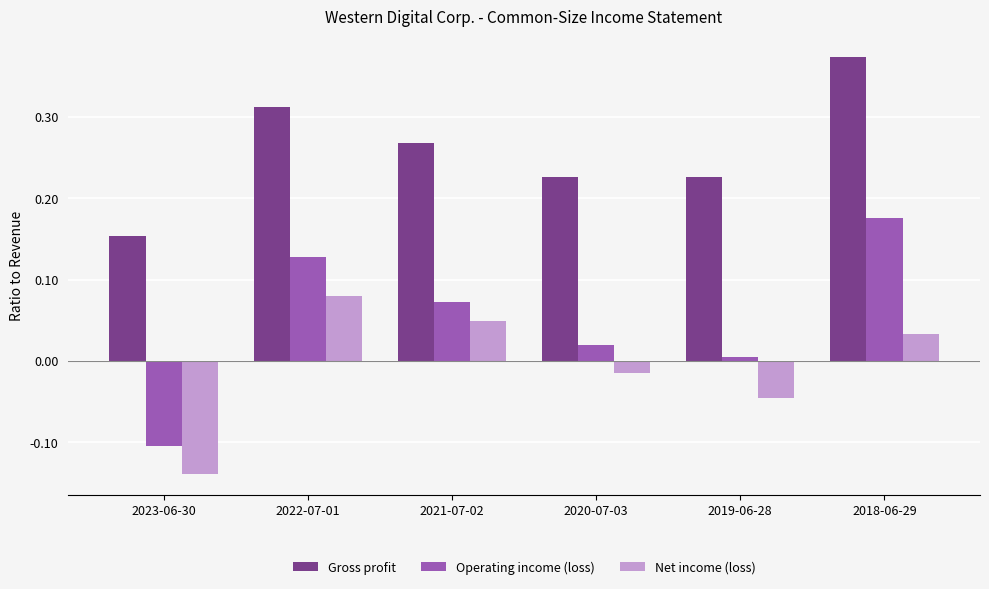

Does the chart contain stacked bars?

No